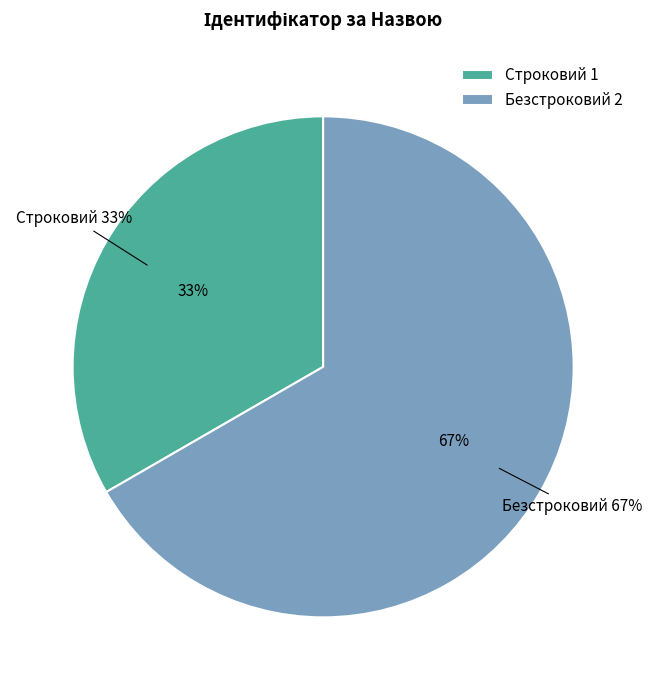

Combined, what portion of the pie is Строковий and Безстроковий?

100.0%